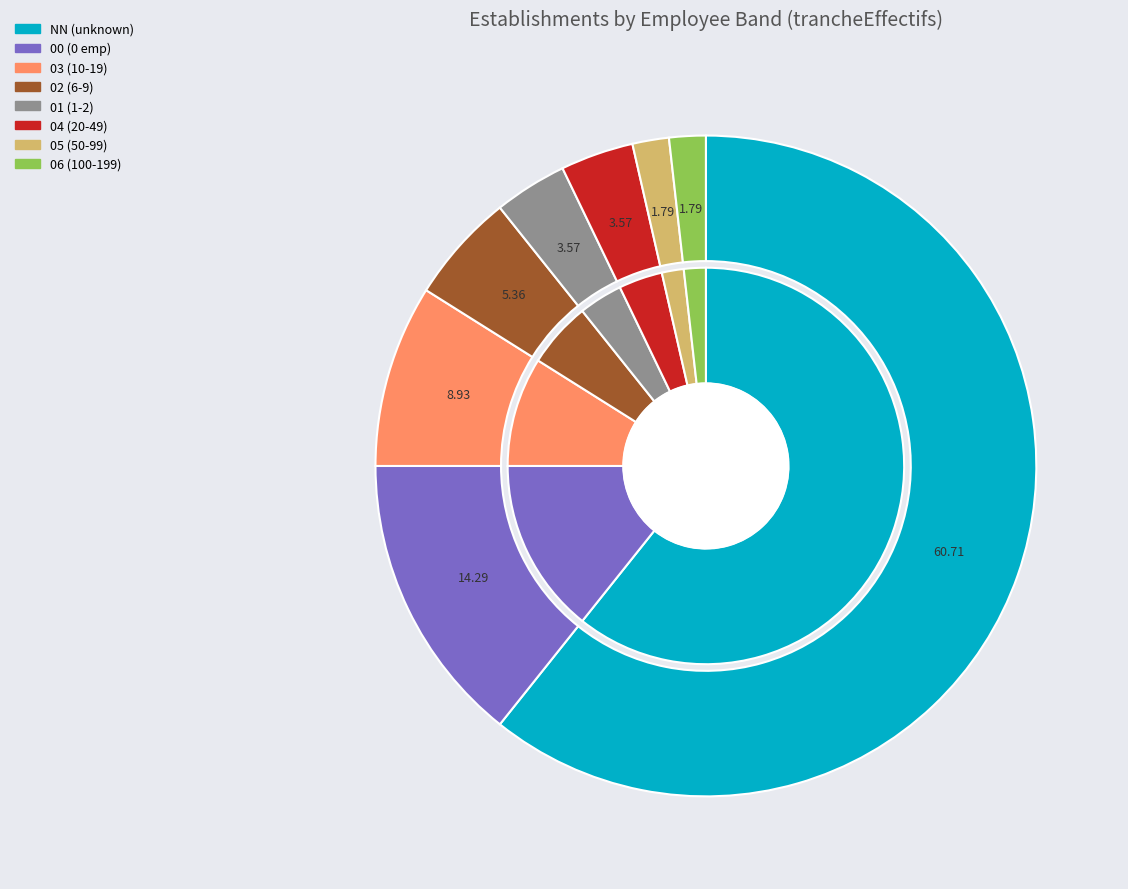

Which has a higher value, 06 or 05?

06